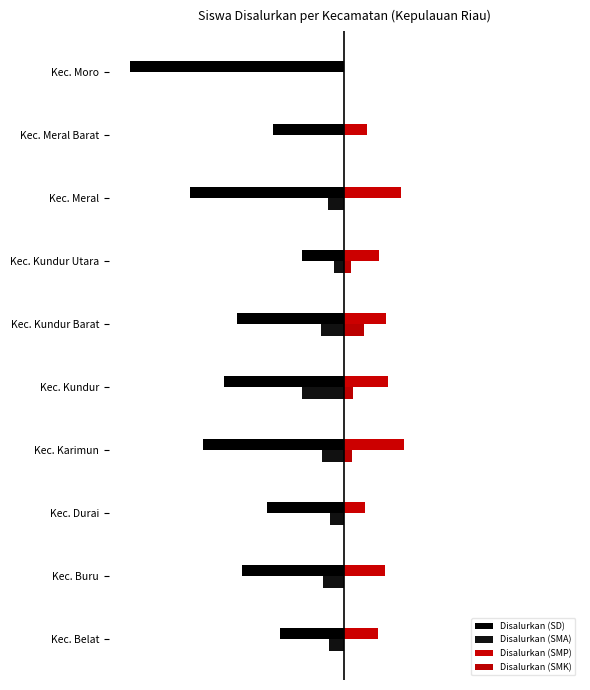

What is the difference between the maximum and minimum values in the Disalurkan (SD) series?

1261